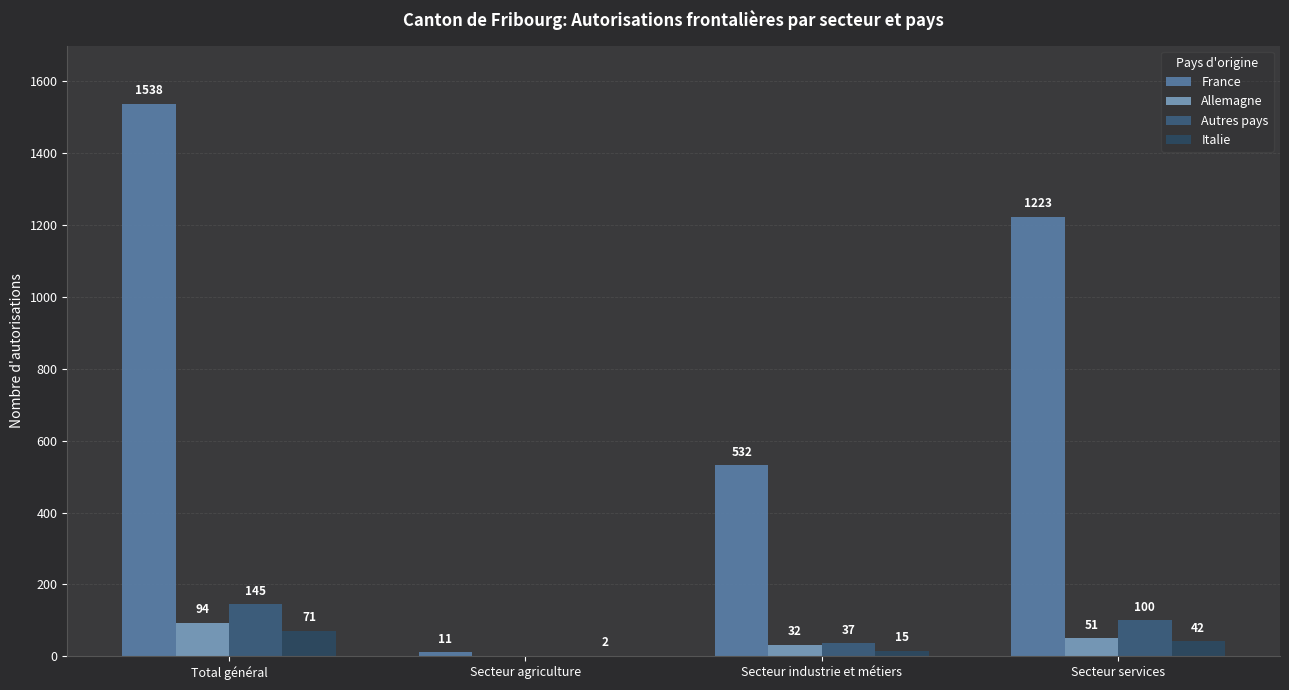

Which category has the highest value in the Italie series?

Total général